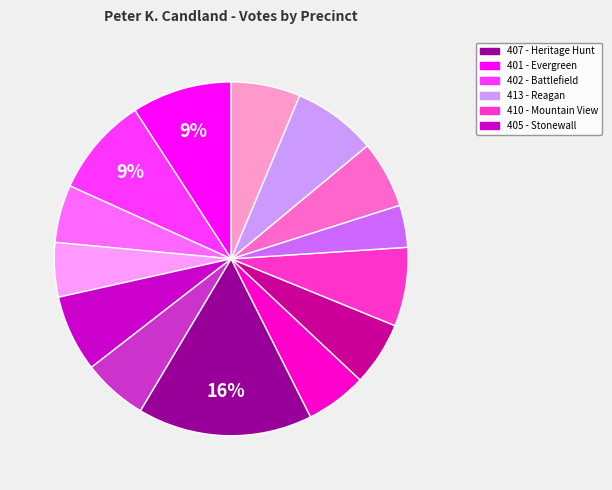

Does any single category account for the majority?

No